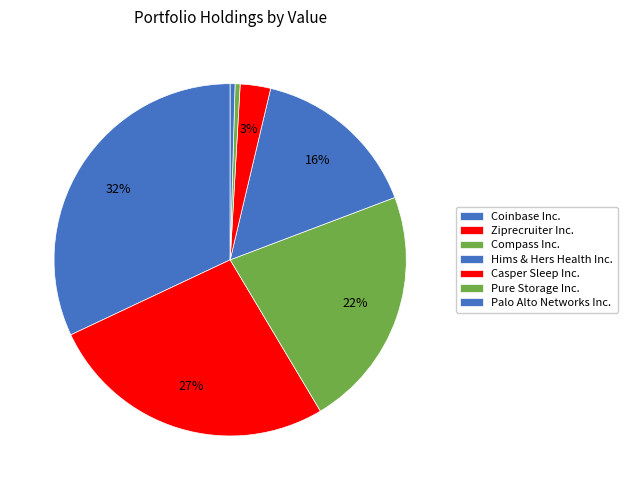

Is it true that Hims & Hers Health Inc. is 16% of the pie?

True